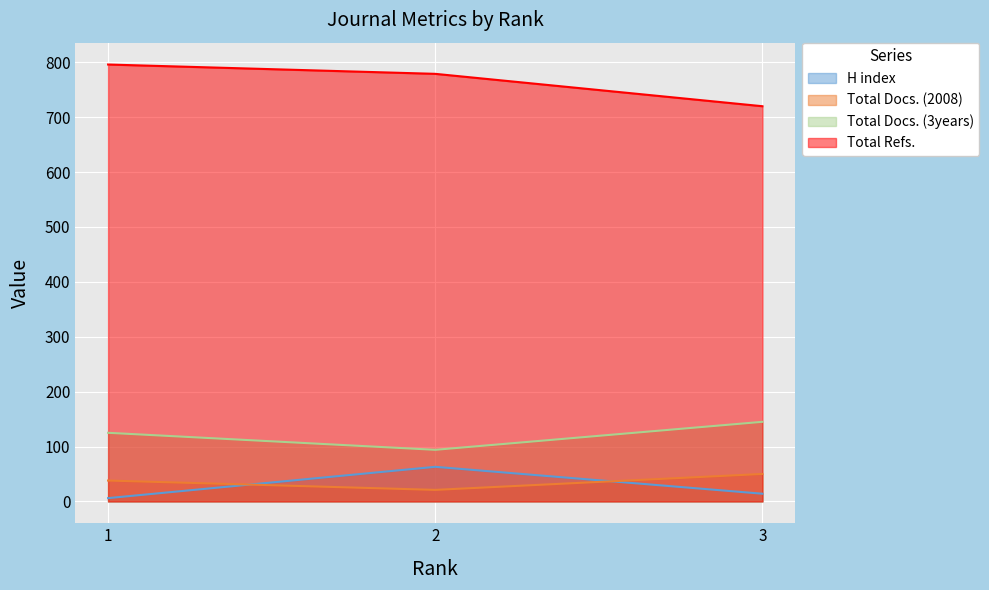

What is the total value across all series at 3?

929